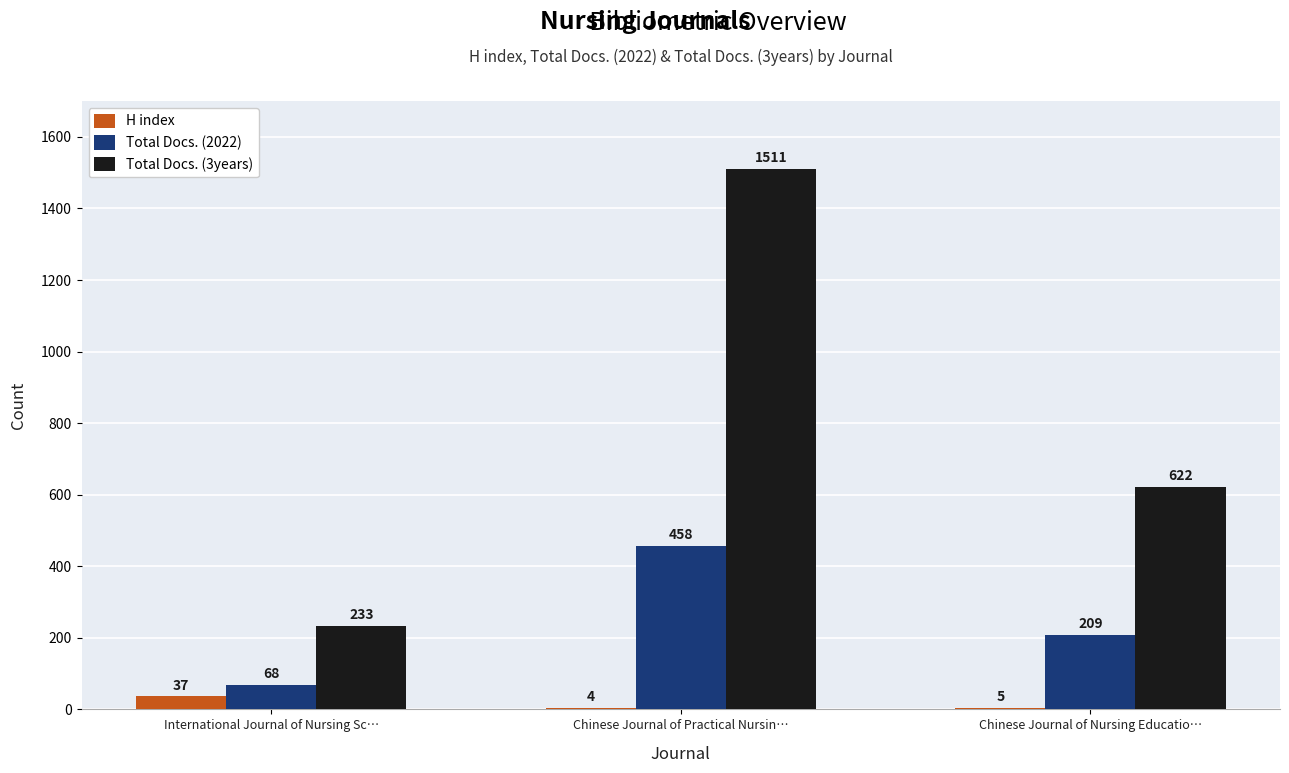

Between Chinese Journal of Practical Nursin… and Chinese Journal of Nursing Educatio…, which series saw the biggest shift?

Total Docs. (3years)